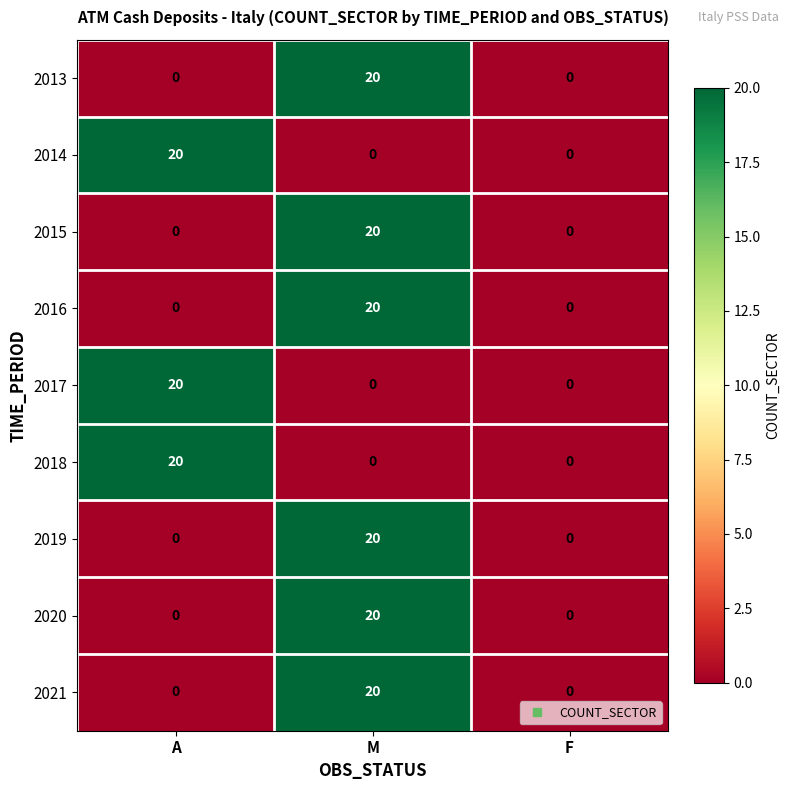

What is the spread (max minus min) of values at M?

20